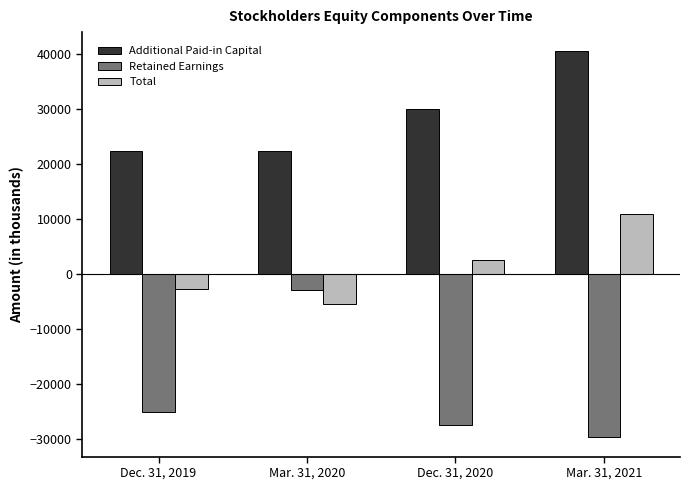

List the series in order of their peak value, highest first.

Additional Paid-in Capital, Total, Retained Earnings